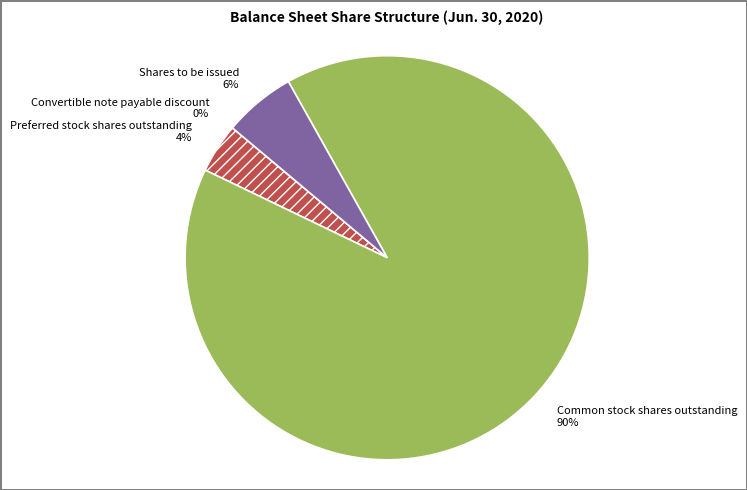

Do Common stock shares outstanding 90% and Preferred stock shares outstanding 4% together represent more than half of the pie?

Yes